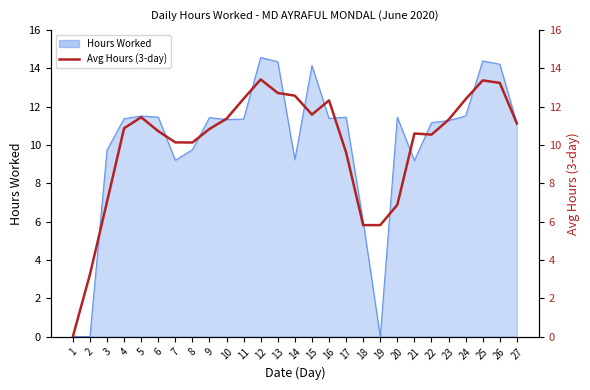

Reading left to right, extract all data points from this chart.

0.0	3.2	7.0	10.9	11.4	10.7	10.1	10.1	10.8	11.4	12.4	13.4	12.7	12.6	11.6	12.3	9.6	5.8	5.8	6.9	10.6	10.5	11.3	12.4	13.4	13.2	11.1